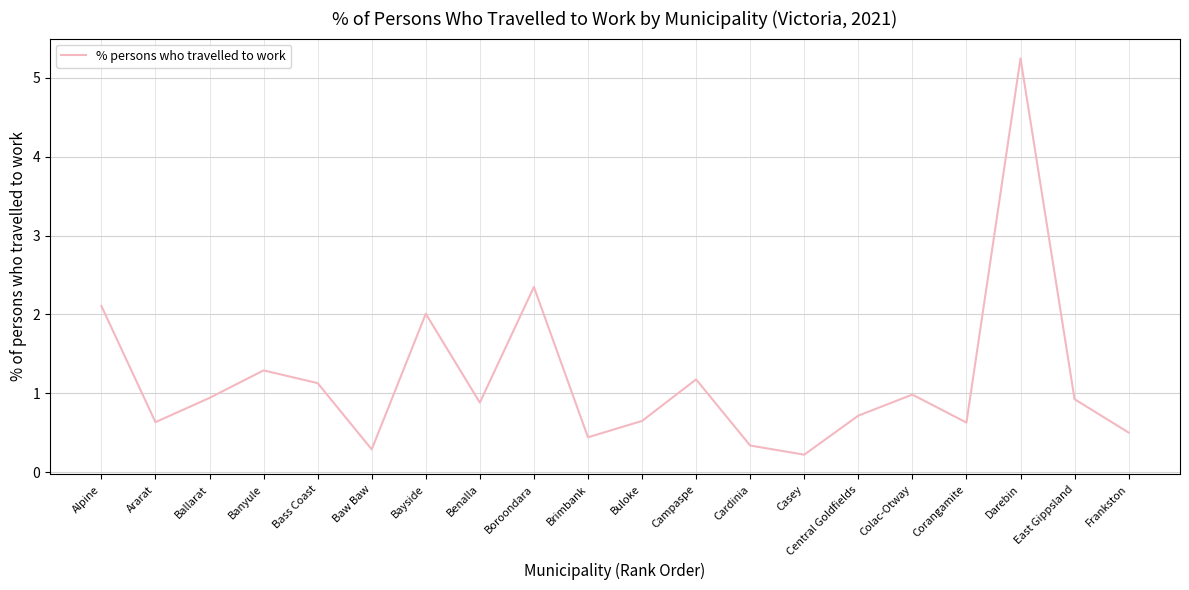

What is the difference between the maximum and second lowest values?

5.0